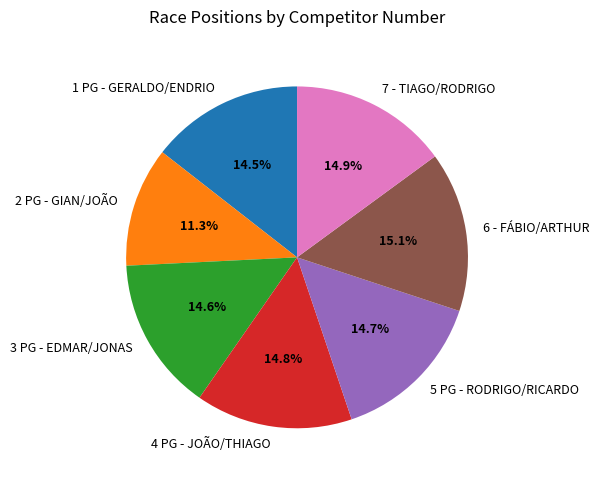

How many slices are in this pie chart?

7